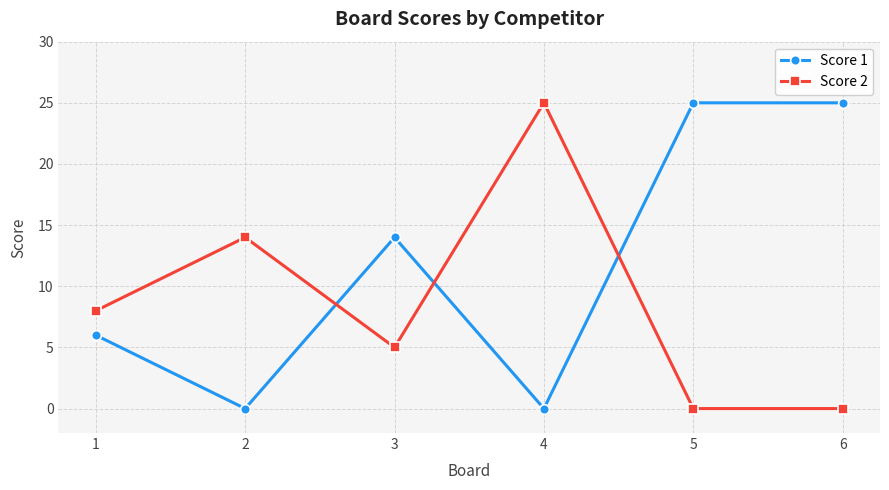

Between 3 and 5, which series saw the biggest shift?

Score 1